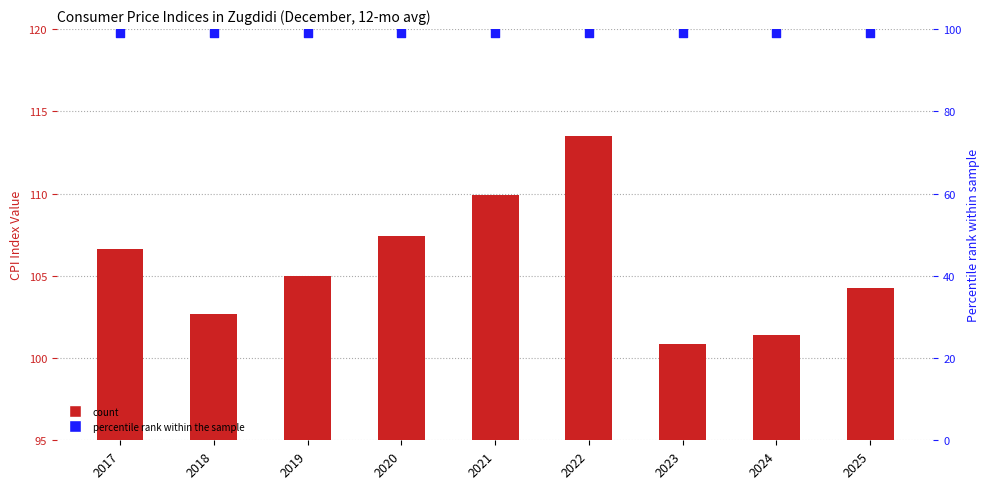

What is the total value across all series at 2023?

199.9